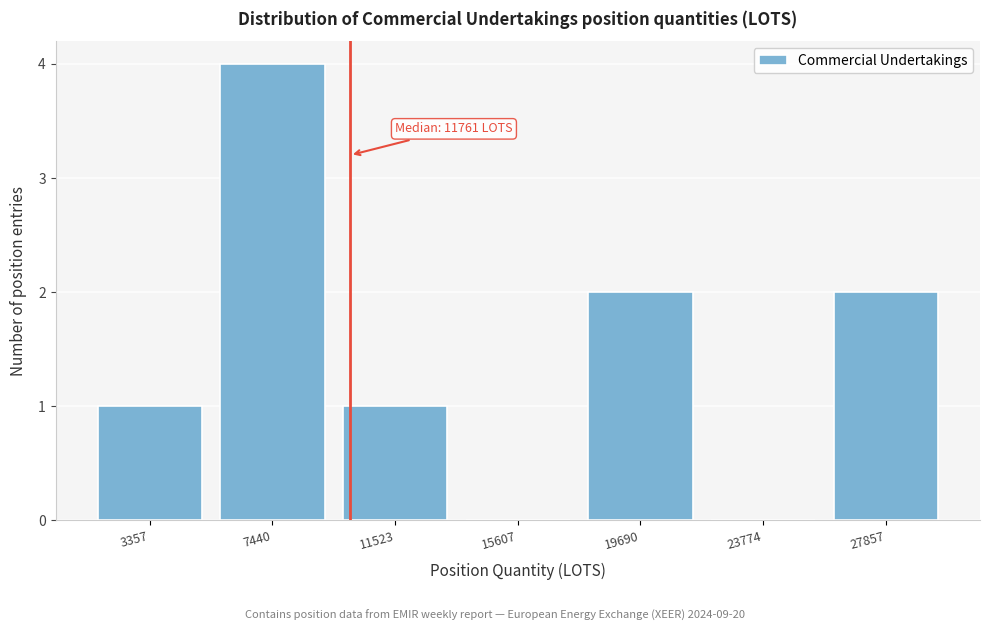

Reading right to left, transcribe all the data shown in this chart.

27857=2	23774=0	19690=2	15607=0	11523=1	7440=4	3357=1